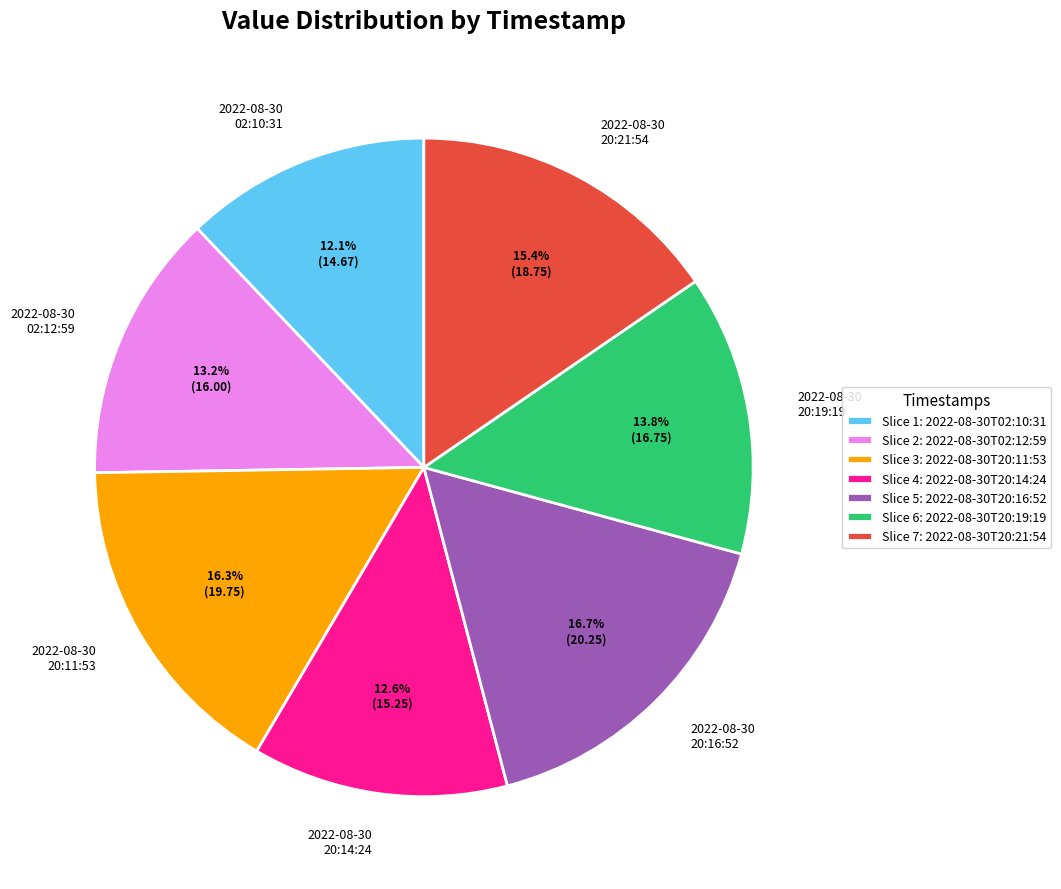

How many slices are in this pie chart?

7